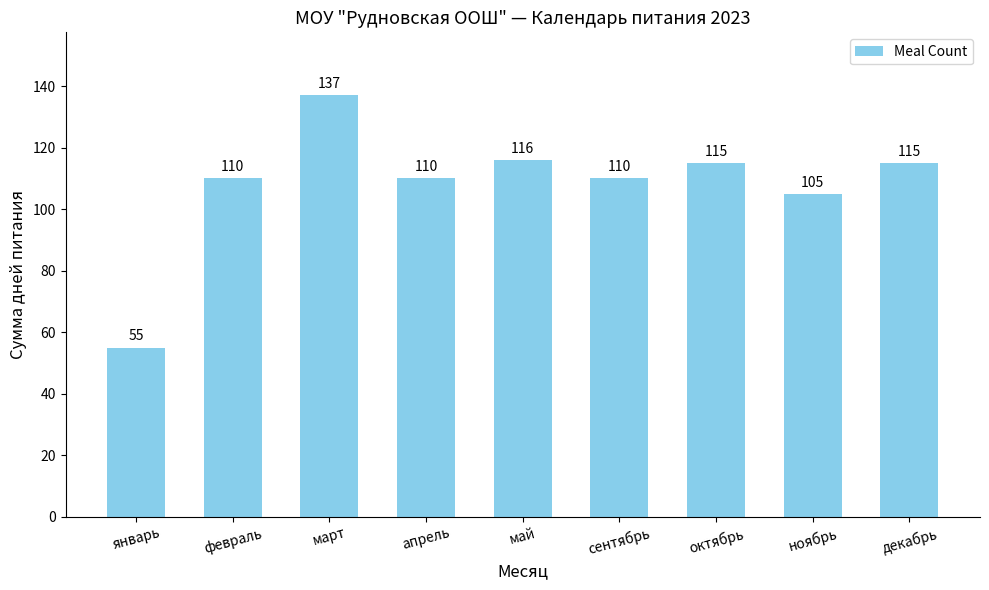

What is the label of the 7th bar from the left?

октябрь